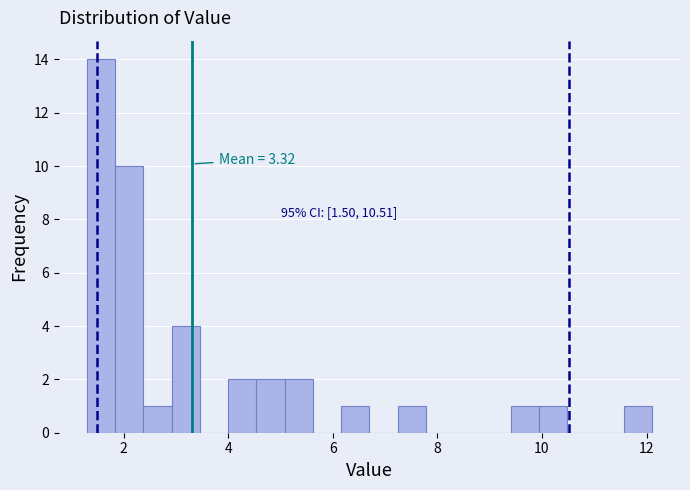

Around what value on the x-axis is the tallest bar? Give the approximate position of its centre, as read against the axis.

1.6